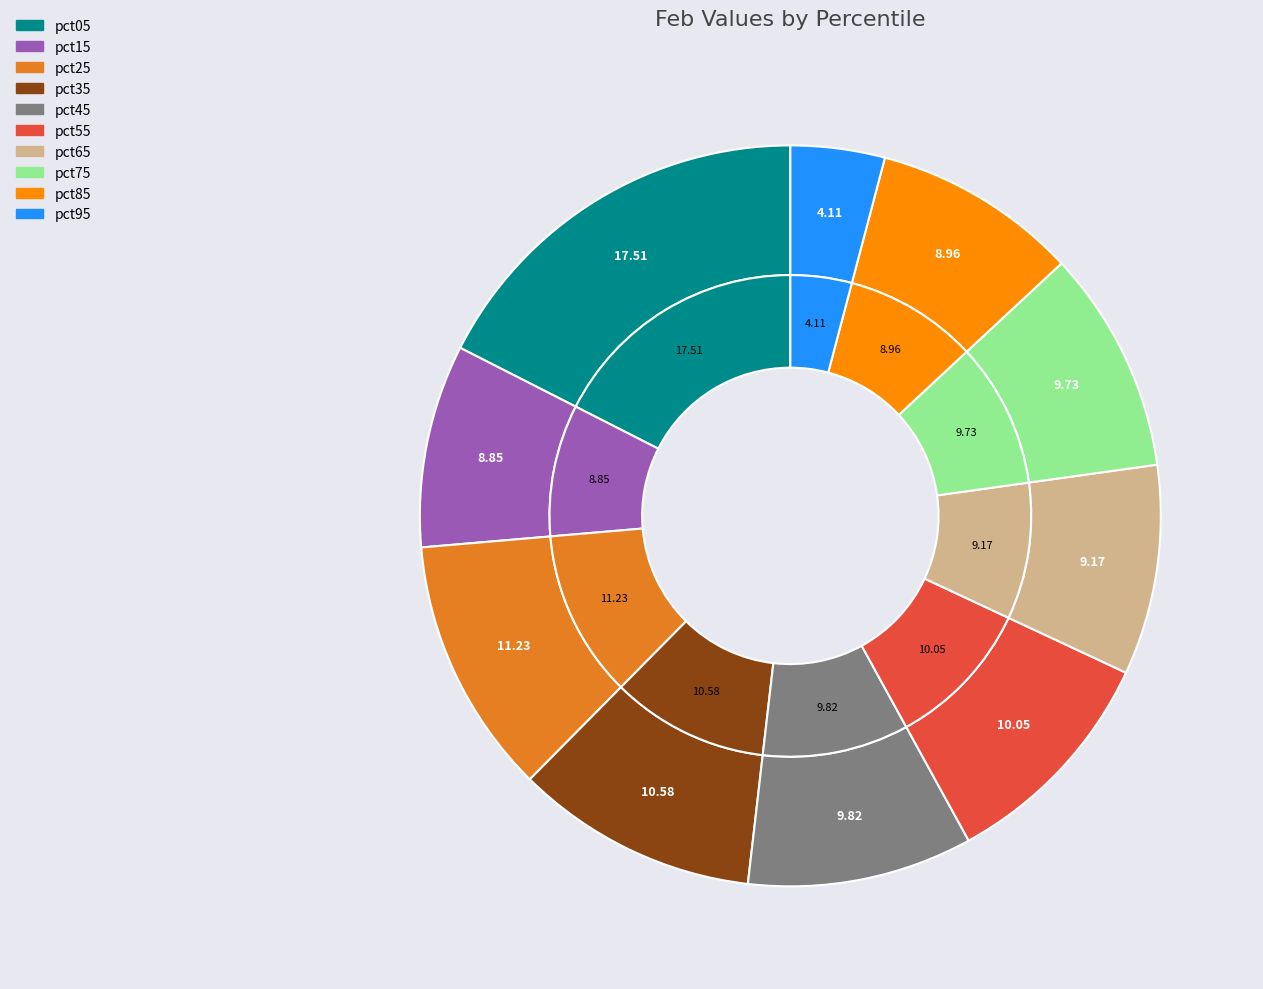

Which category has the smallest portion of the pie?

pct95